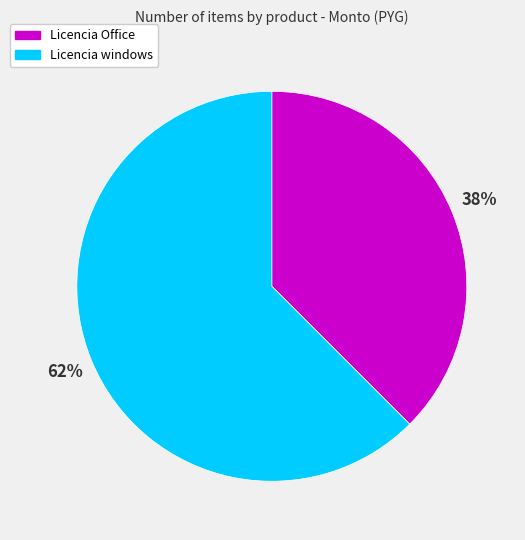

Does Licencia Office account for over 50% of the chart?

No